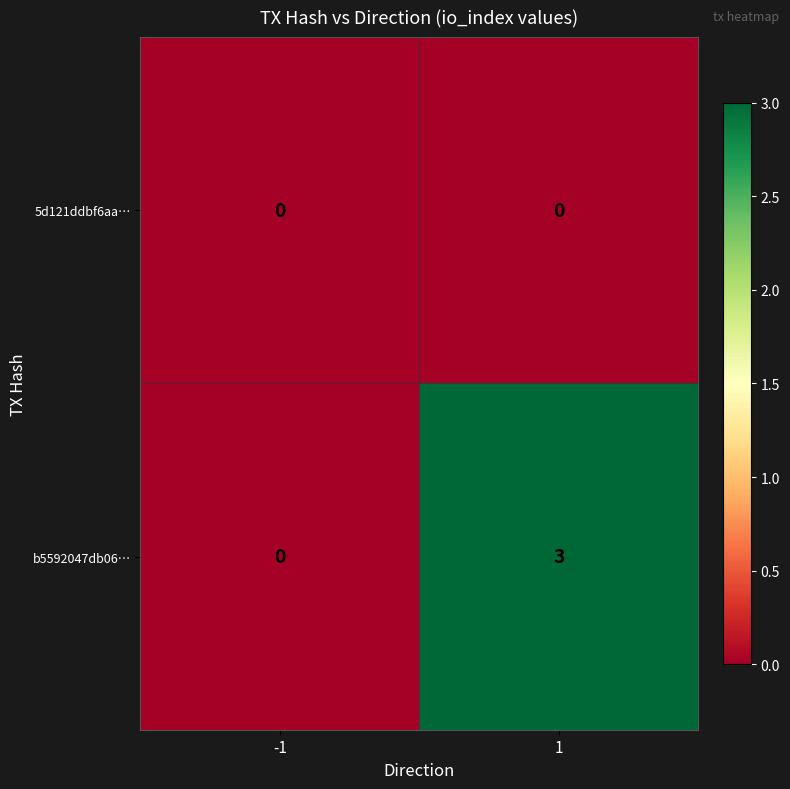

Read the b5592047db06… value at 1.

3